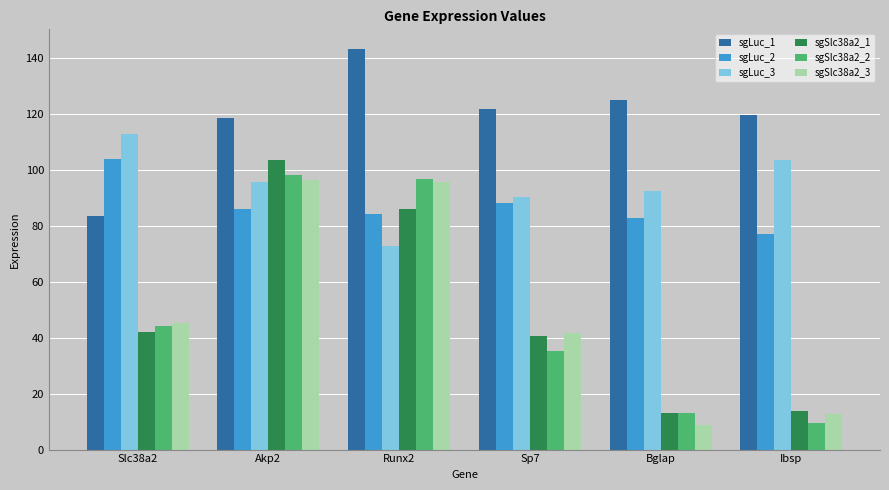

List the labels in order of sgLuc_1 value, smallest first.

Slc38a2, Akp2, Ibsp, Sp7, Bglap, Runx2